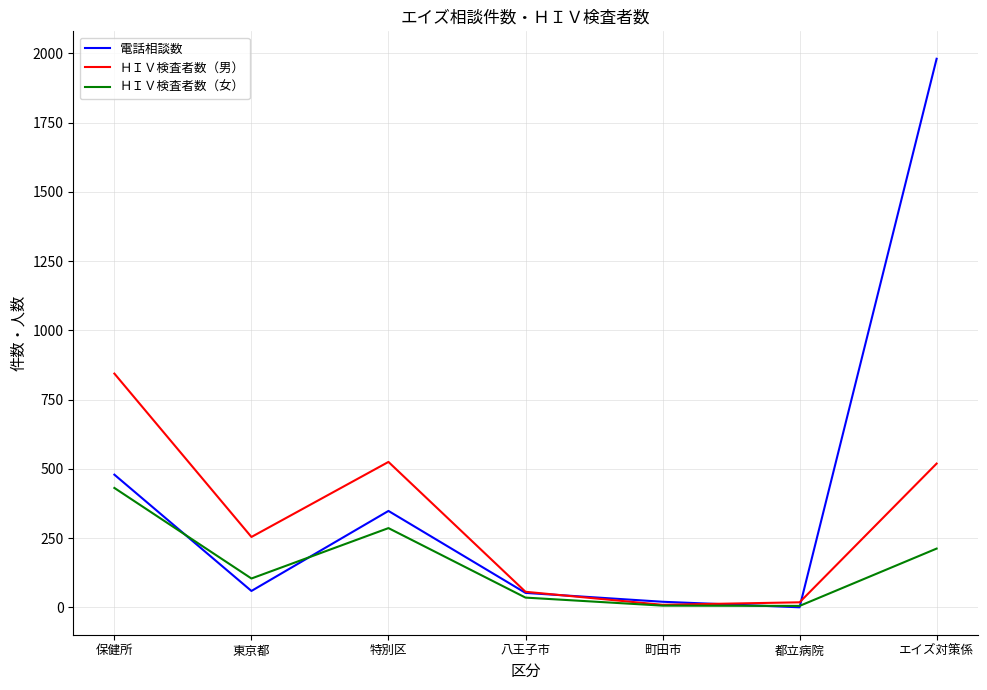

List the series in order of their peak value, lowest first.

ＨＩＶ検査者数（女）, ＨＩＶ検査者数（男）, 電話相談数